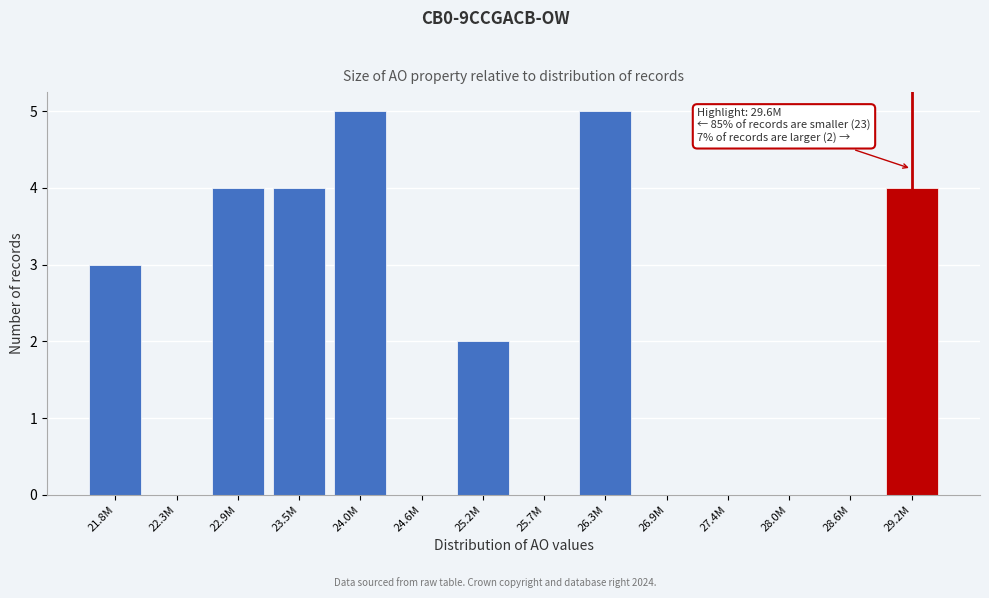

Reading left to right, list all the values displayed in this chart.

21.8M=3	22.3M=0	22.9M=4	23.5M=4	24.0M=5	24.6M=0	25.2M=2	25.7M=0	26.3M=5	26.9M=0	27.4M=0	28.0M=0	28.6M=0	29.2M=4